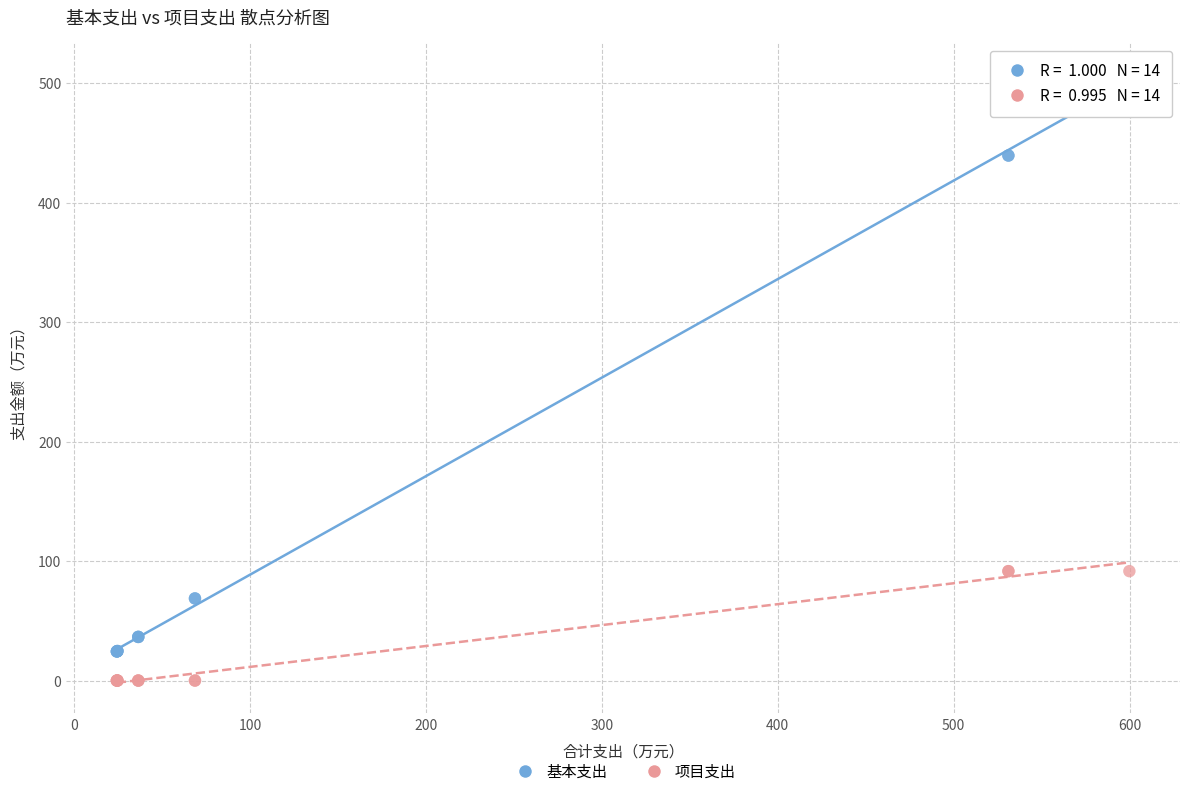

Which series has the largest Y range (max minus min)?

基本支出